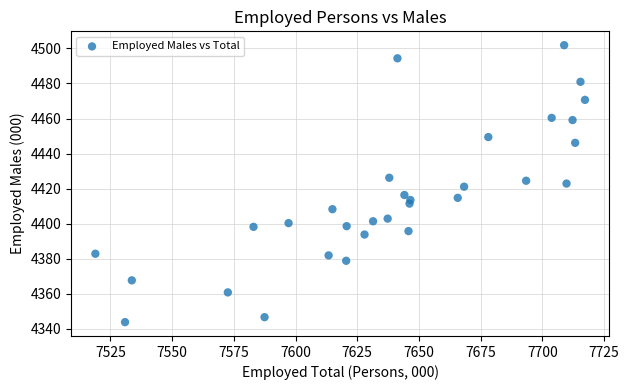

What is the range of X values (max minus min)?

198.3